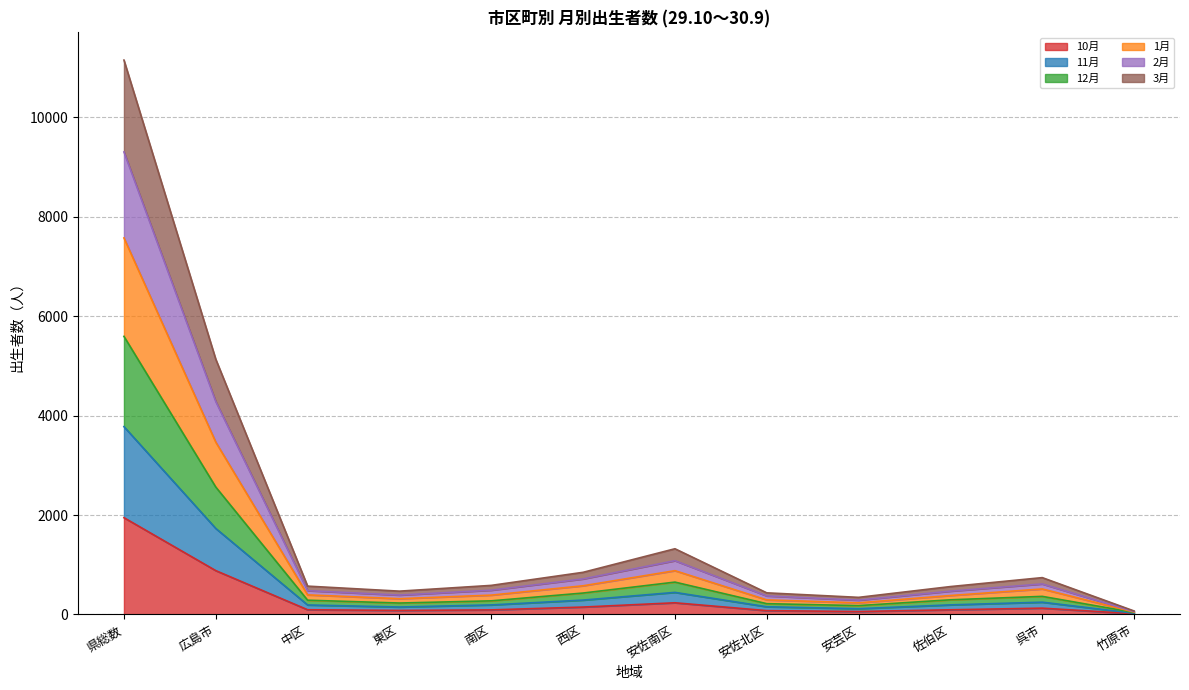

What is the total value across all series at 安佐南区?

1322